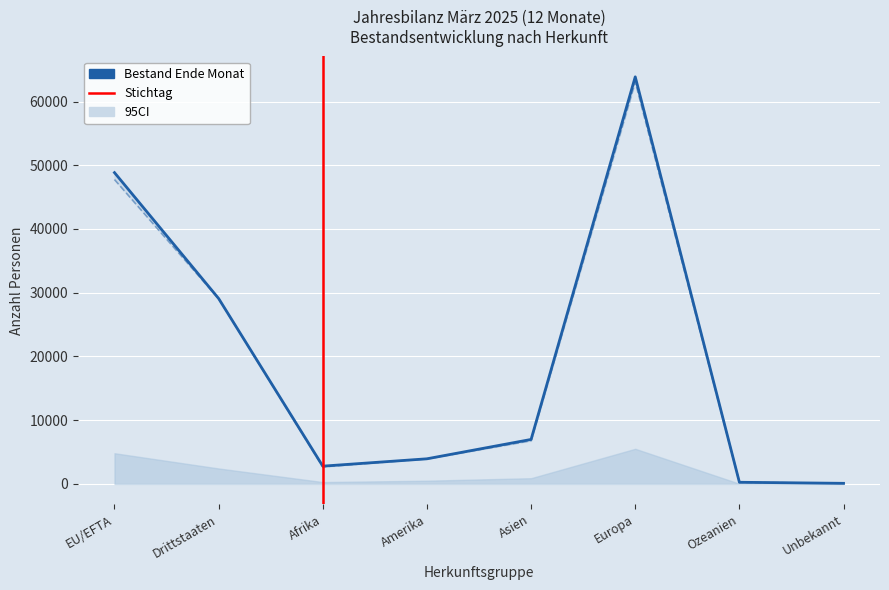

Is it true that Reakt./Geburten equals 38 at Amerika?

False